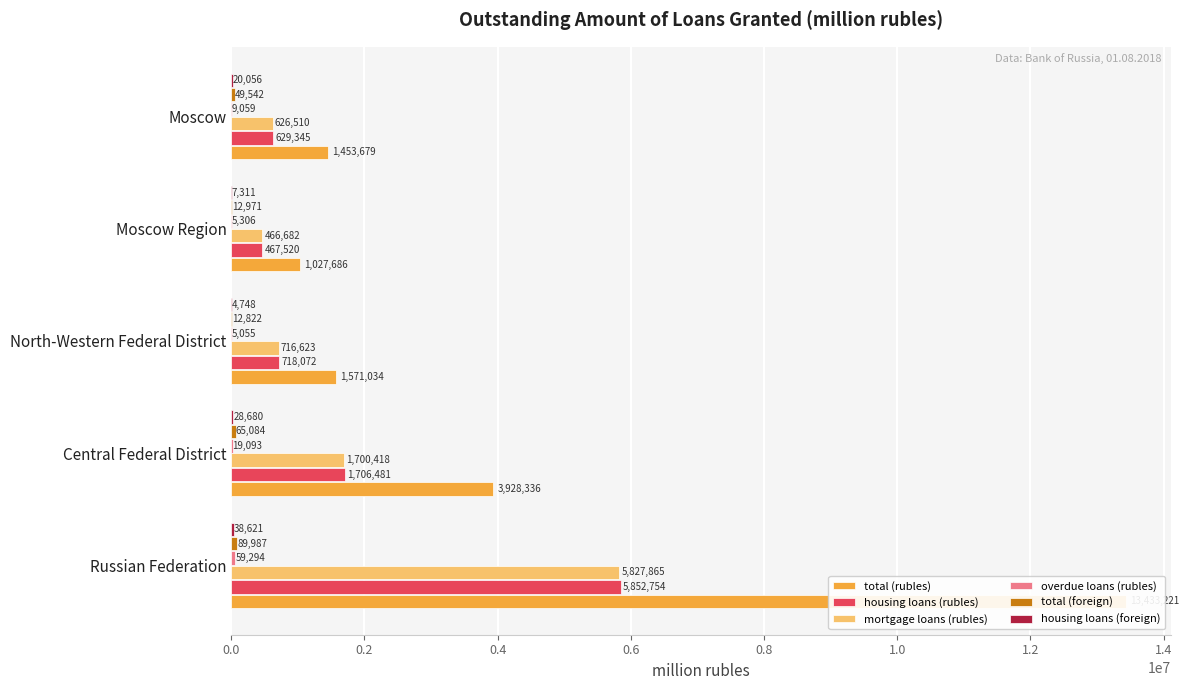

Which series changed the most between Russian Federation and Central Federal District?

total (rubles)